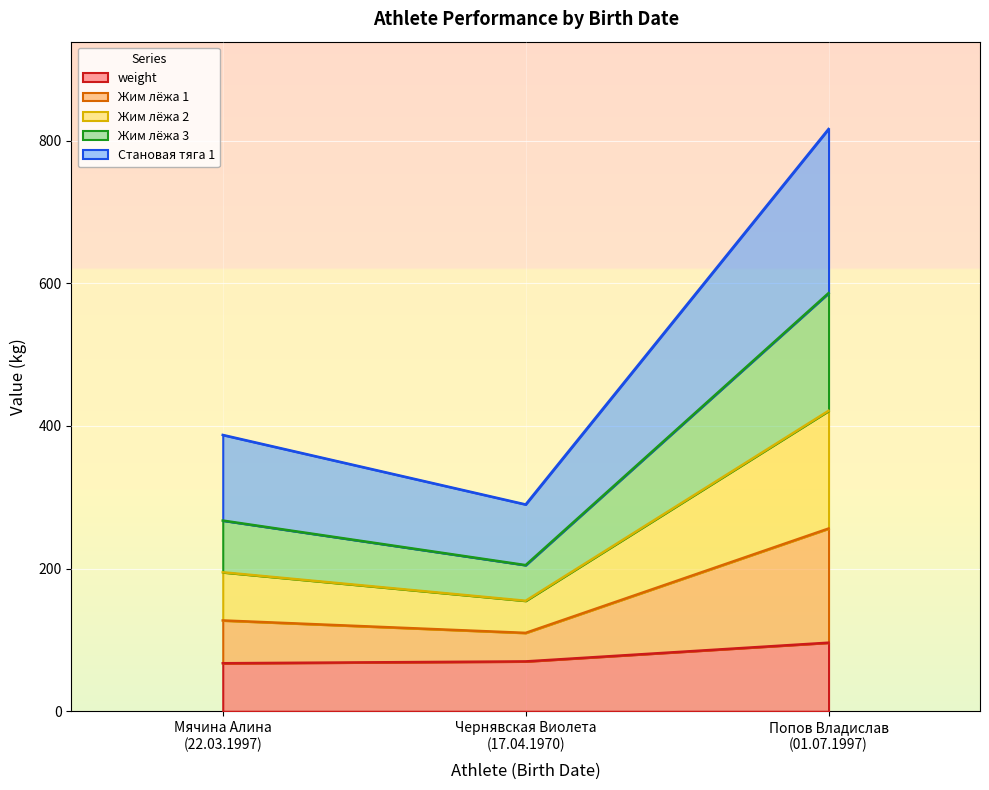

Does the chart display data point markers on the line(s)?

No